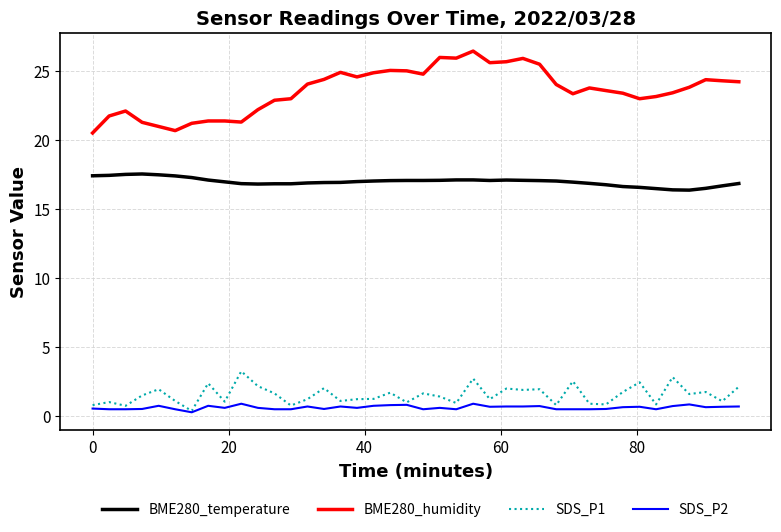

True or false: BME280_temperature and SDS_P1 intersect in this chart.

False